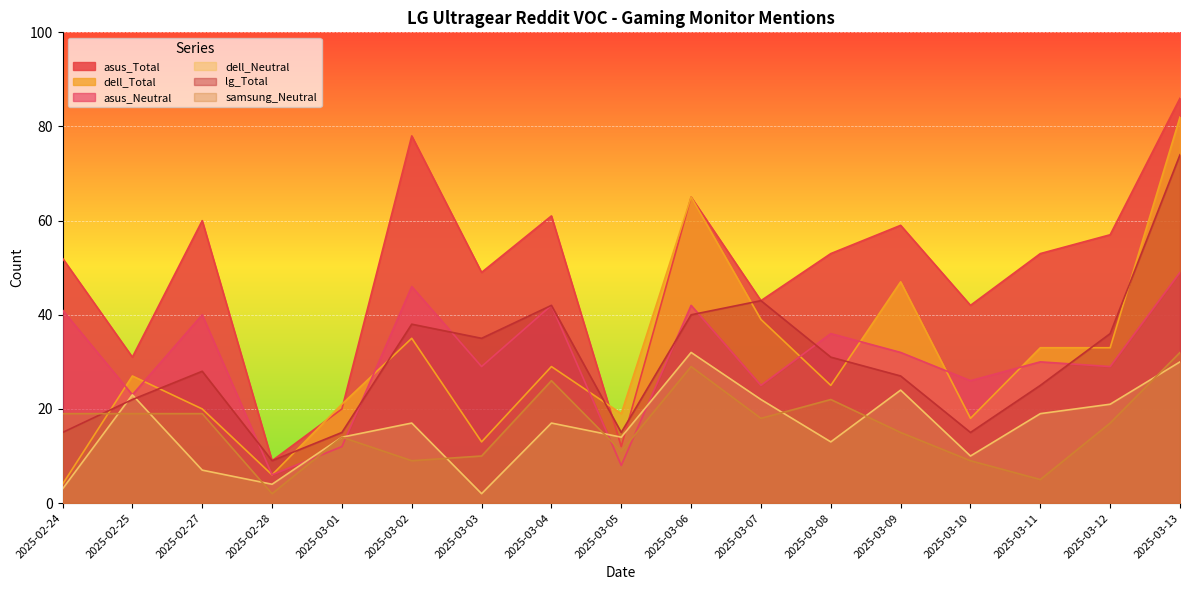

At which category does dell_Total reach its first local valley?

2025-02-28